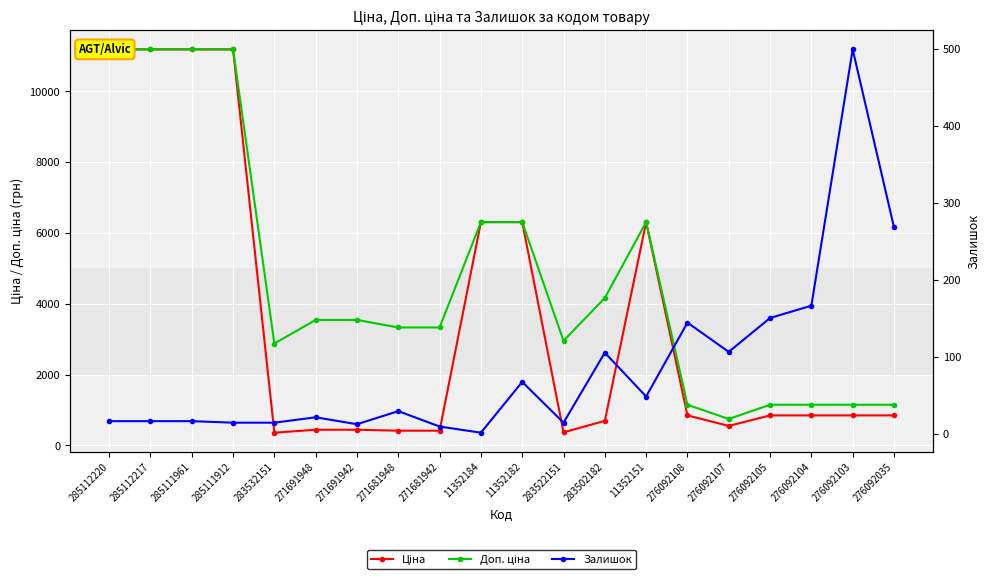

What is the sum of the Ціна values at 11352151 and 285112220?

17496.9